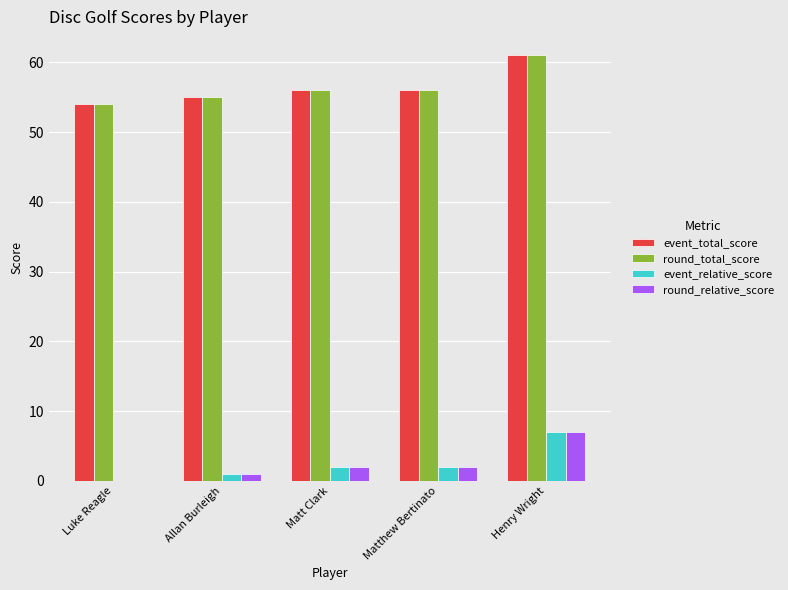

At which category is the sum across all series the highest?

Henry Wright